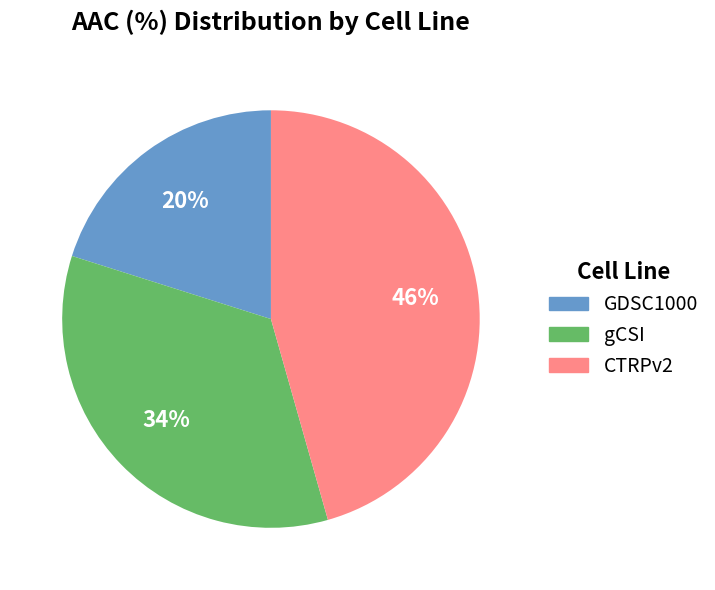

Which slice is the largest?

CTRPv2